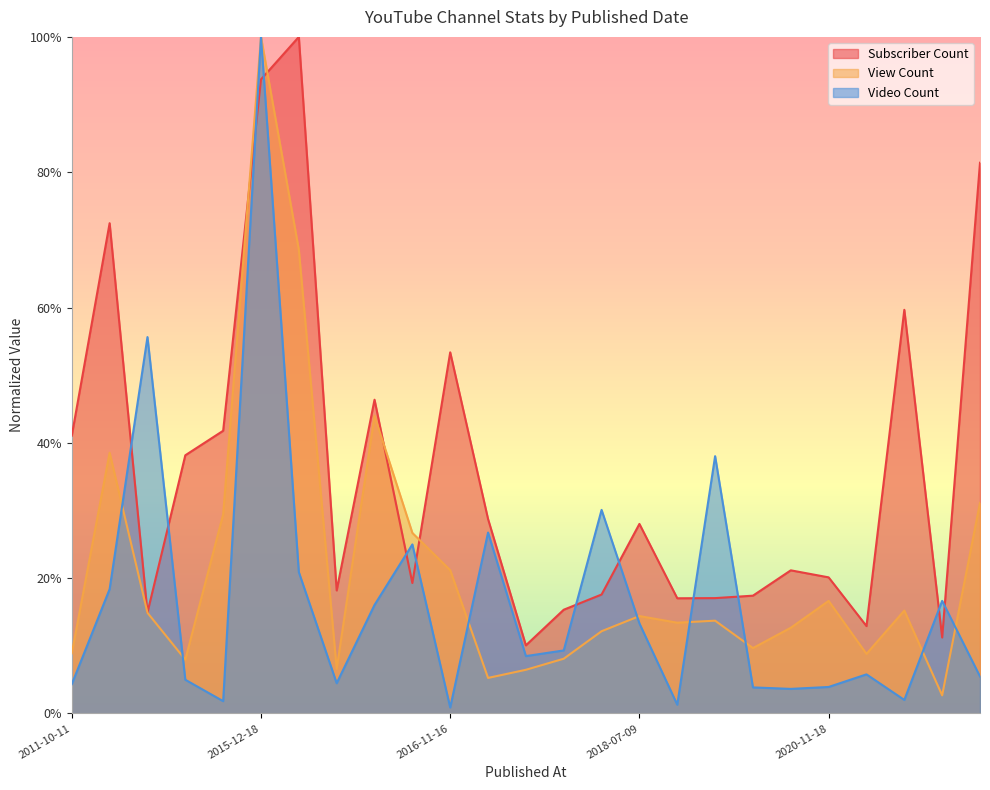

Reading left to right, transcribe all the data shown in this chart.

Subscriber Count: 2011-10-11=0.4	2013-06-12=0.7	2013-10-29=0.1	2014-09-25=0.4	2014-10-16=0.4	2015-12-18=0.9	2016-02-13=1.0	2016-02-23=0.2	2016-07-12=0.5	2016-10-07=0.2	2016-11-16=0.5	2016-11-29=0.3	2017-02-15=0.1	2017-07-16=0.2	2017-12-21=0.2	2018-07-09=0.3	2019-06-06=0.2	2019-08-13=0.2	2020-01-25=0.2	2020-04-27=0.2	2020-11-18=0.2	2021-06-11=0.1	2021-06-13=0.6	2021-06-18=0.1	2021-09-11=0.8
View Count: 2011-10-11=0.1	2013-06-12=0.4	2013-10-29=0.1	2014-09-25=0.1	2014-10-16=0.3	2015-12-18=1.0	2016-02-13=0.7	2016-02-23=0.1	2016-07-12=0.4	2016-10-07=0.3	2016-11-16=0.2	2016-11-29=0.1	2017-02-15=0.1	2017-07-16=0.1	2017-12-21=0.1	2018-07-09=0.1	2019-06-06=0.1	2019-08-13=0.1	2020-01-25=0.1	2020-04-27=0.1	2020-11-18=0.2	2021-06-11=0.1	2021-06-13=0.2	2021-06-18=0.0	2021-09-11=0.3
Video Count: 2011-10-11=0.0	2013-06-12=0.2	2013-10-29=0.6	2014-09-25=0.0	2014-10-16=0.0	2015-12-18=1.0	2016-02-13=0.2	2016-02-23=0.0	2016-07-12=0.2	2016-10-07=0.2	2016-11-16=0.0	2016-11-29=0.3	2017-02-15=0.1	2017-07-16=0.1	2017-12-21=0.3	2018-07-09=0.1	2019-06-06=0.0	2019-08-13=0.4	2020-01-25=0.0	2020-04-27=0.0	2020-11-18=0.0	2021-06-11=0.1	2021-06-13=0.0	2021-06-18=0.2	2021-09-11=0.1